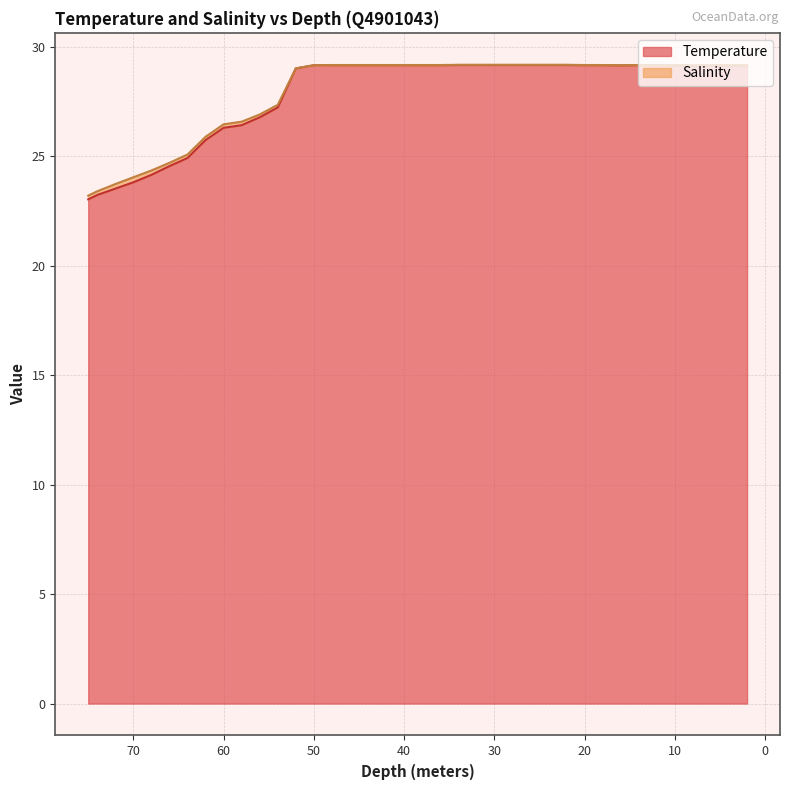

At which category does the chart reach its peak across all series?

22.0